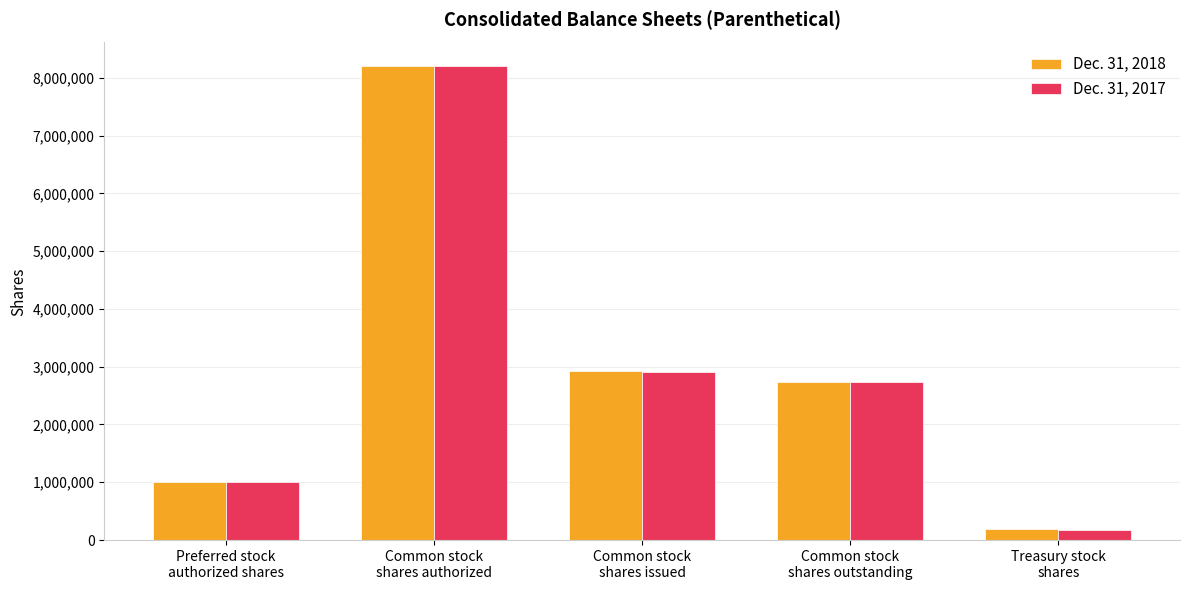

What is the difference between the Dec. 31, 2018 values at Treasury stock
shares and Common stock
shares authorized?

8014059